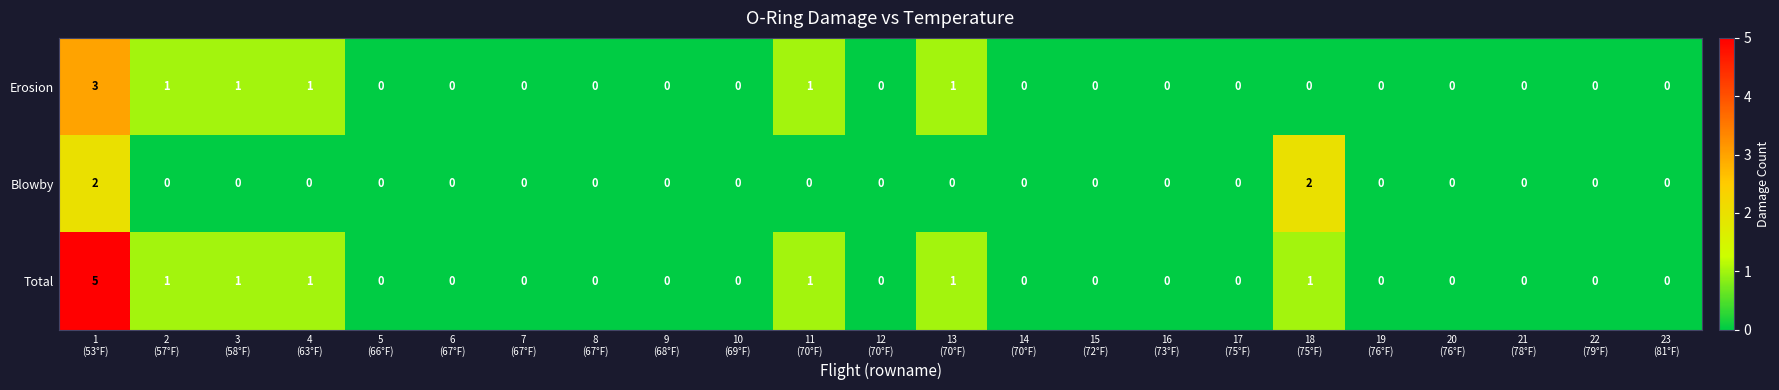

Count the Total values in the range 0 to 1.

22